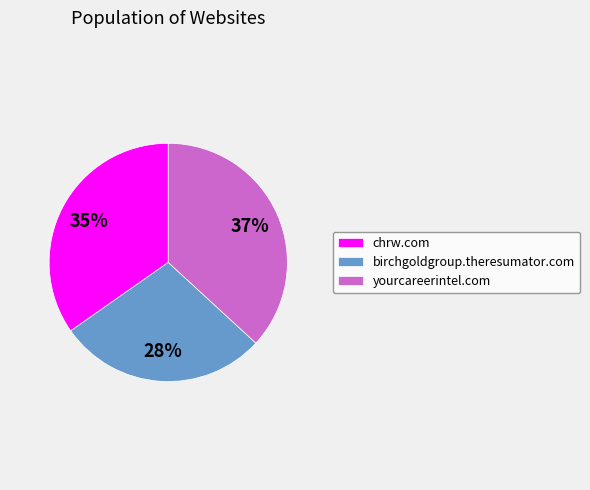

Approximately how many times larger is the value at yourcareerintel.com compared to chrw.com?

1.1